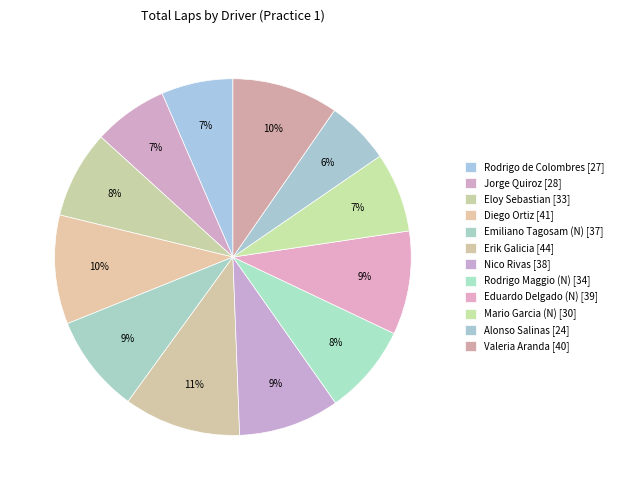

Count the number of slices in the pie.

12